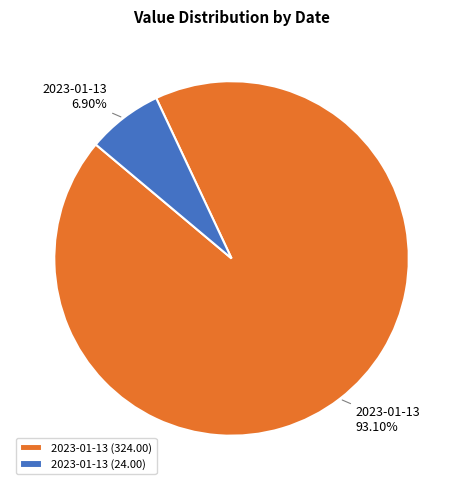

How many segments does this pie chart have?

2